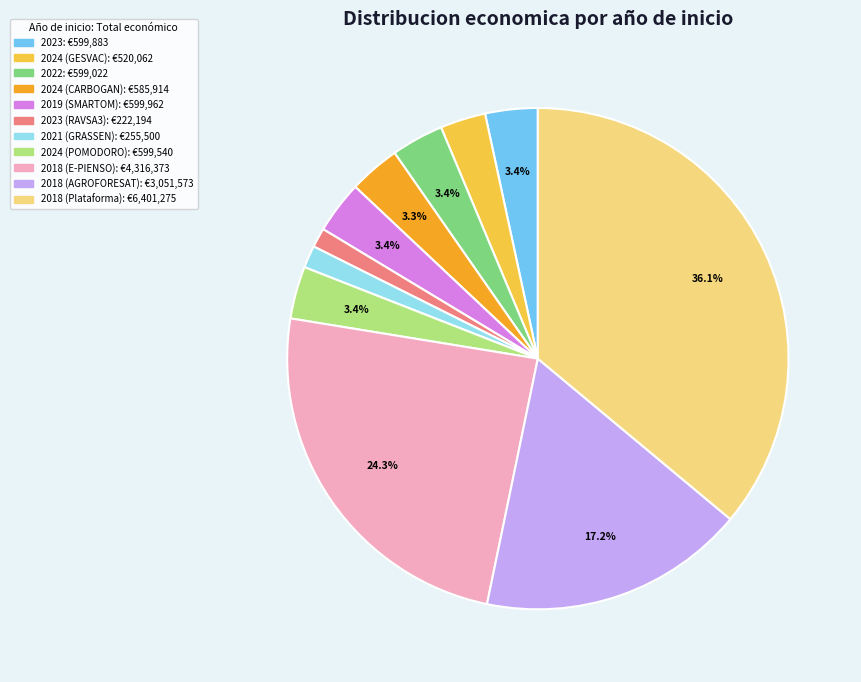

How many slices are in this pie chart?

11